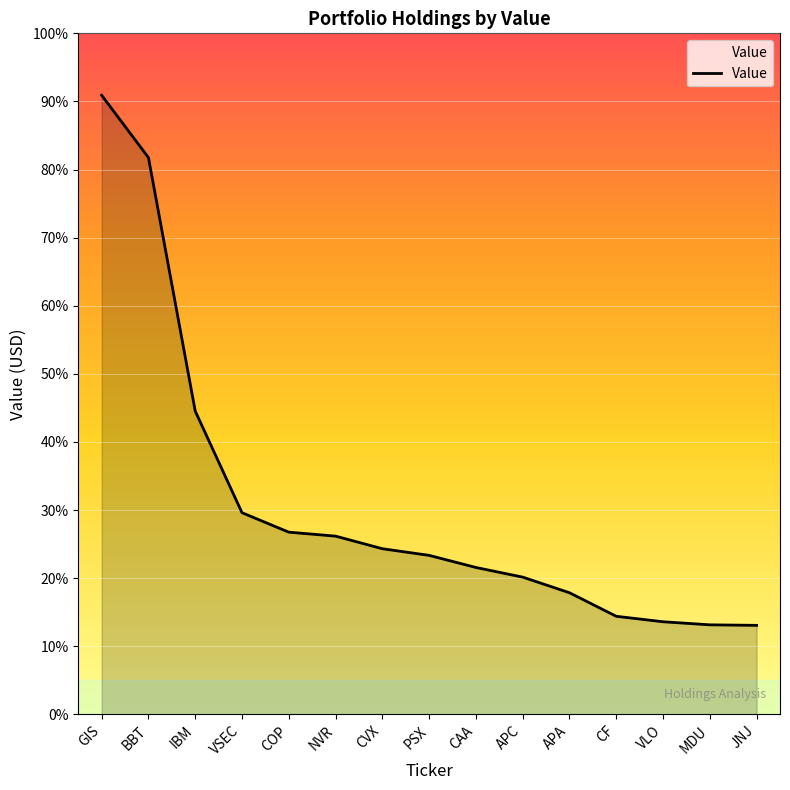

Which has a higher value, BBT or PSX?

BBT